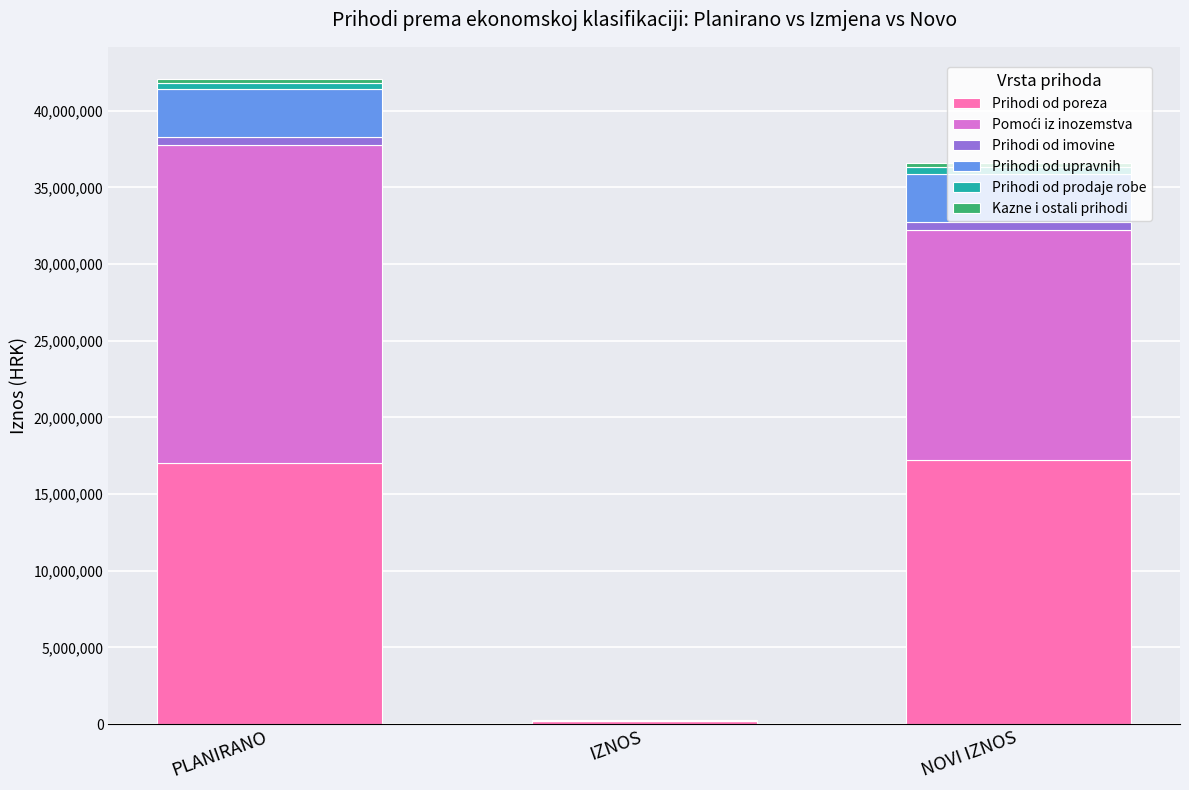

At which category is the sum across all series the highest?

PLANIRANO